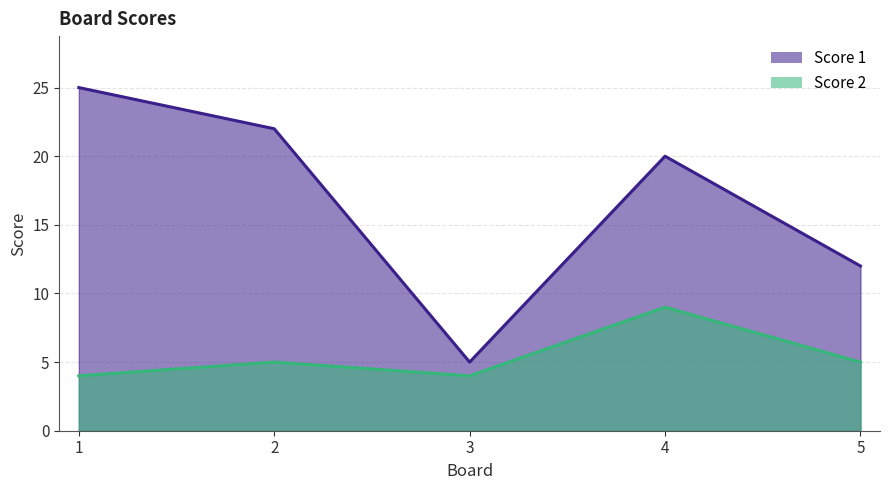

Rank the series at 2 from highest to lowest value.

Score 1, Score 2